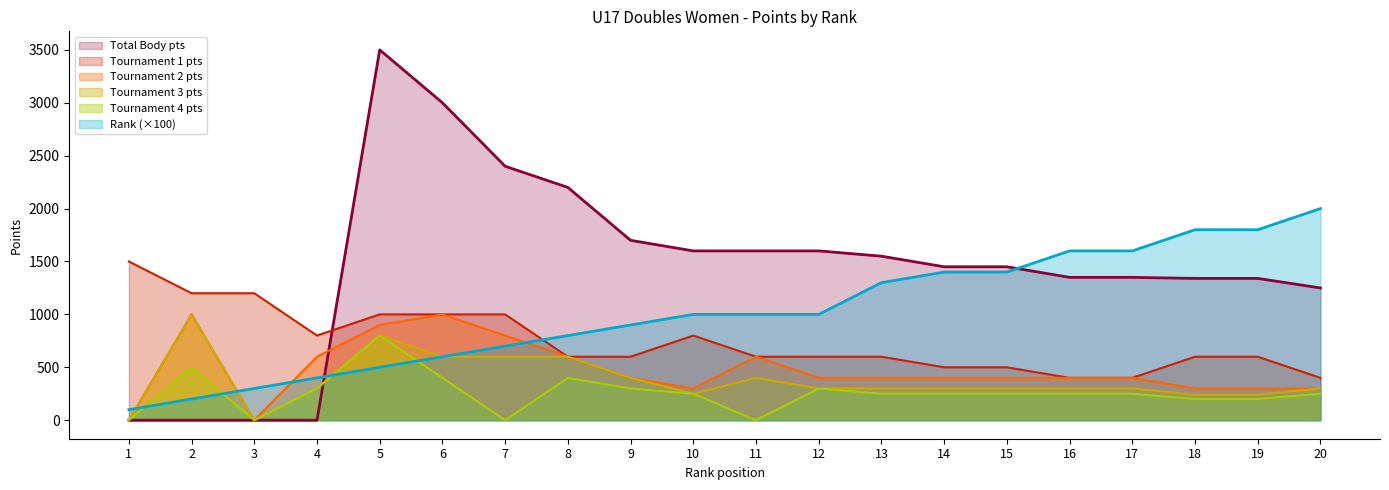

How many data points in Rank are less than 1000?

9